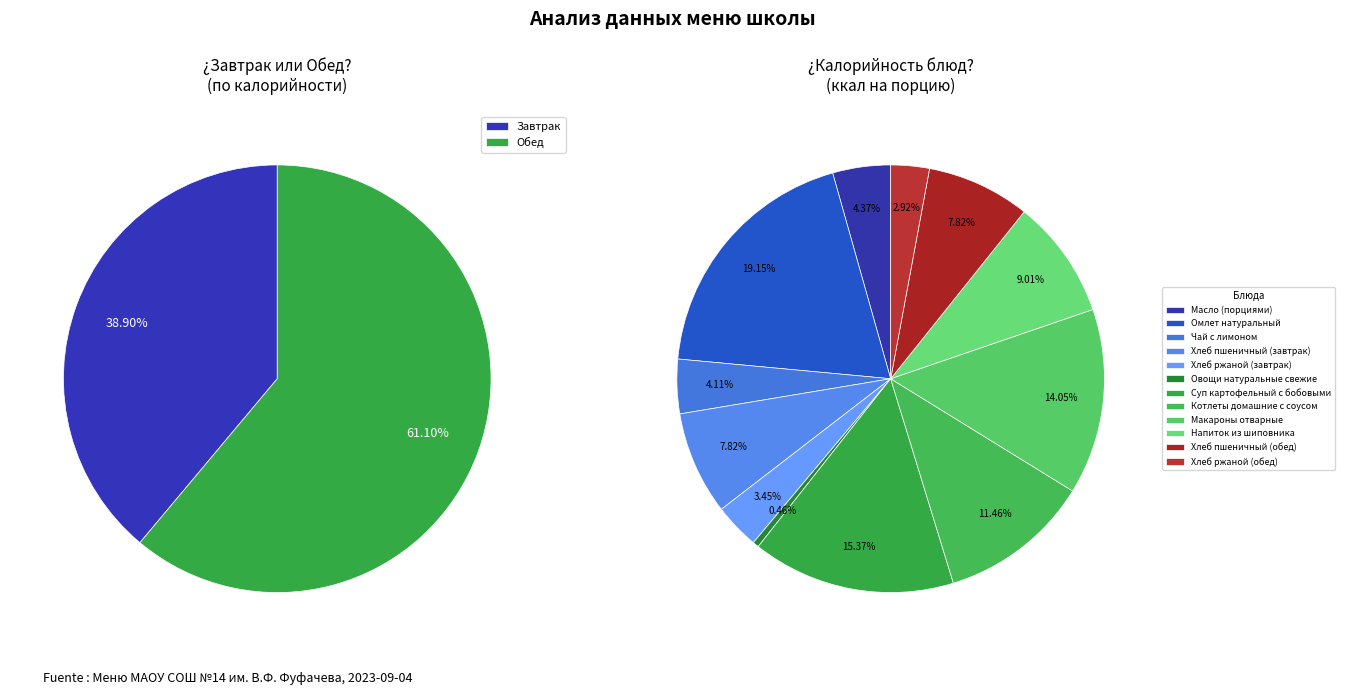

What is the largest slice in the pie chart?

Омлет натуральный